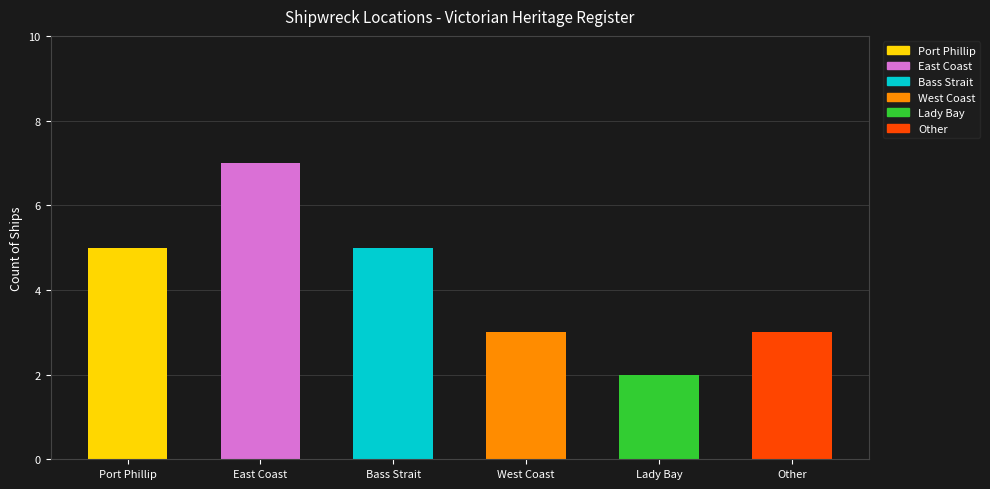

Between Other and Bass Strait, which is larger?

Bass Strait